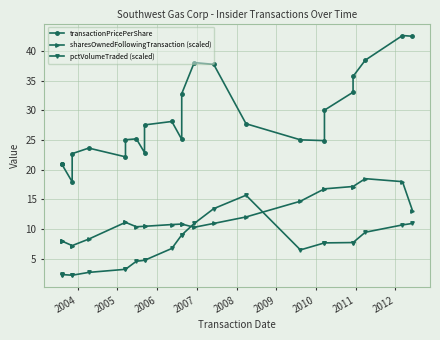

What is the value of the pctVolumeTraded (scaled) point at the 12th from the left?

6.7